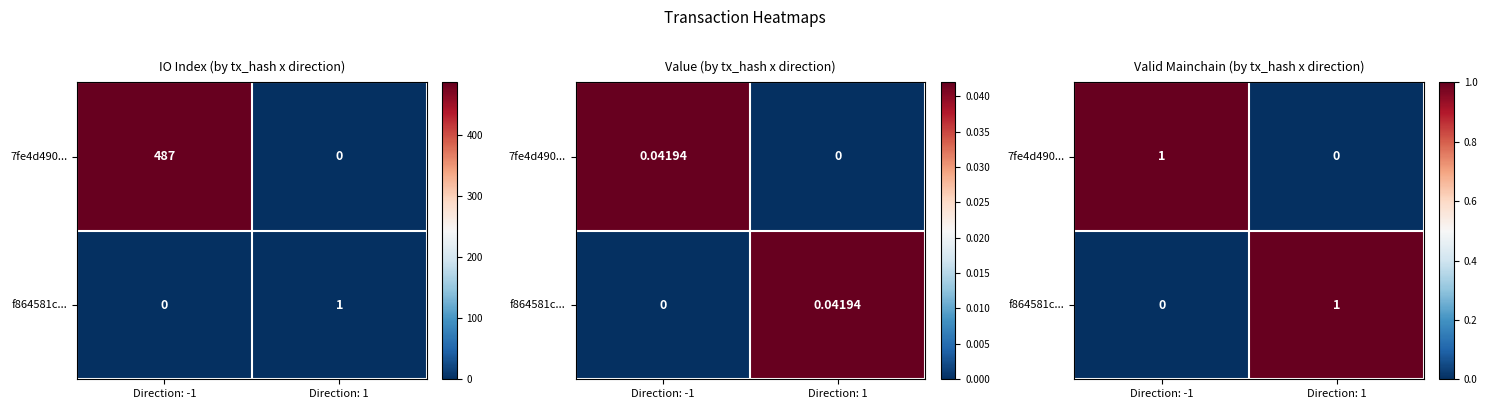

At how many categories does at least one series exceed 0?

2